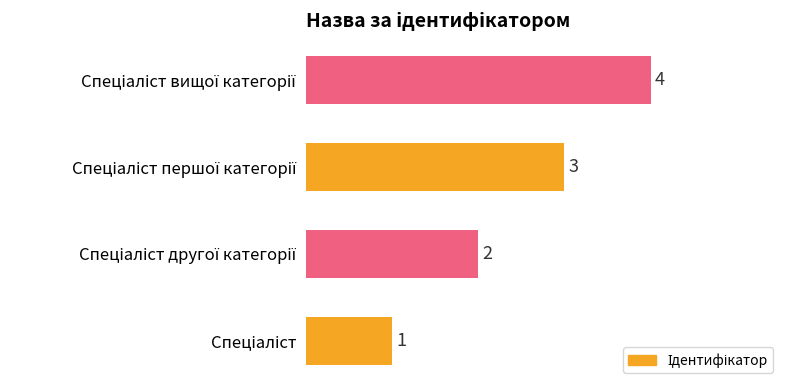

What is the difference between the maximum and minimum values?

3